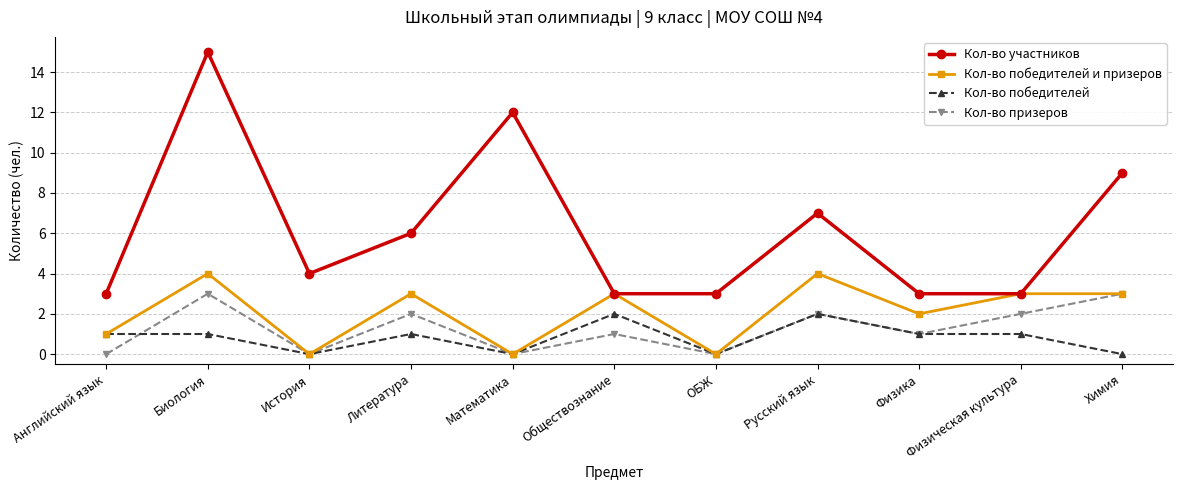

The Кол-во победителей series shows 2 at Физика. True or false?

False